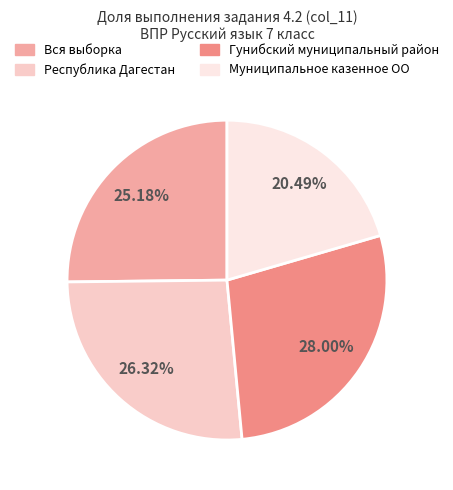

What percentage is the Вся выборка slice, to the nearest percent?

25%